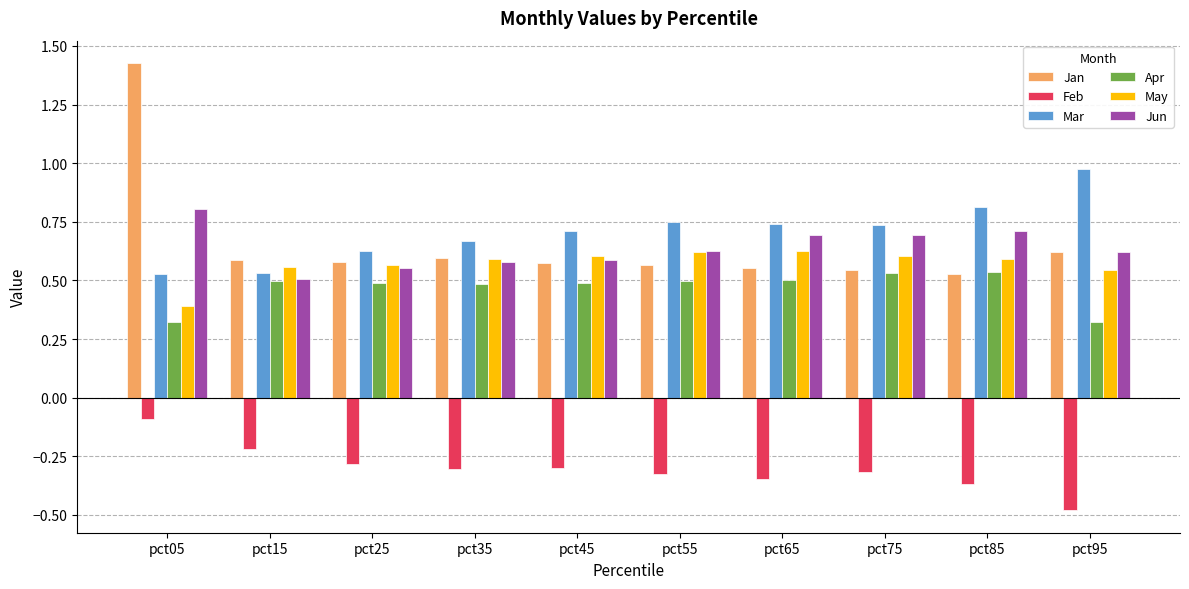

What is the spread (max minus min) of values at pct55?

1.1